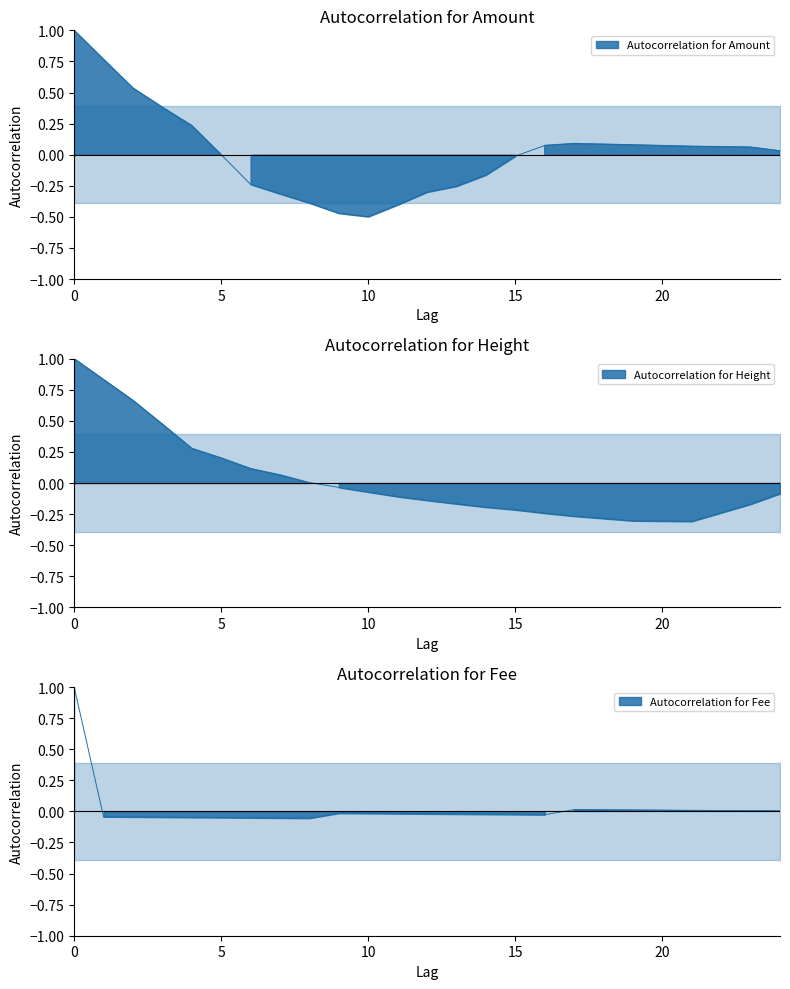

How many interior local peaks does the Autocorrelation for Amount_line series have?

1